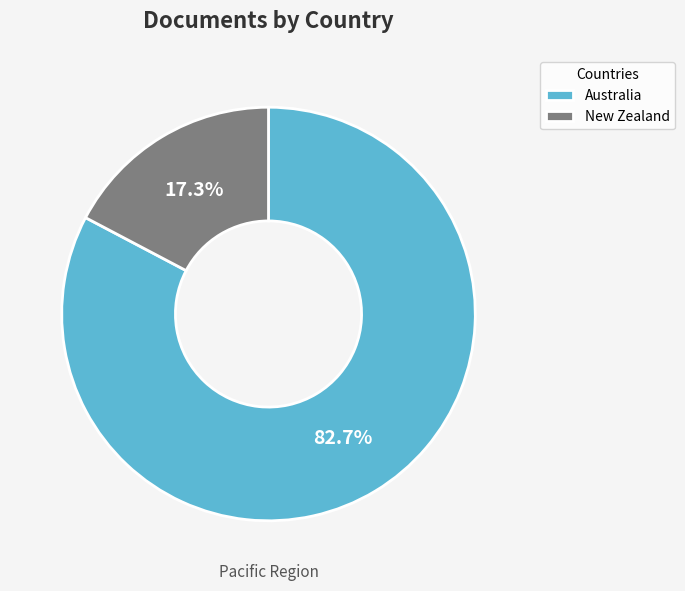

Is it true that New Zealand is 29% of the pie?

False